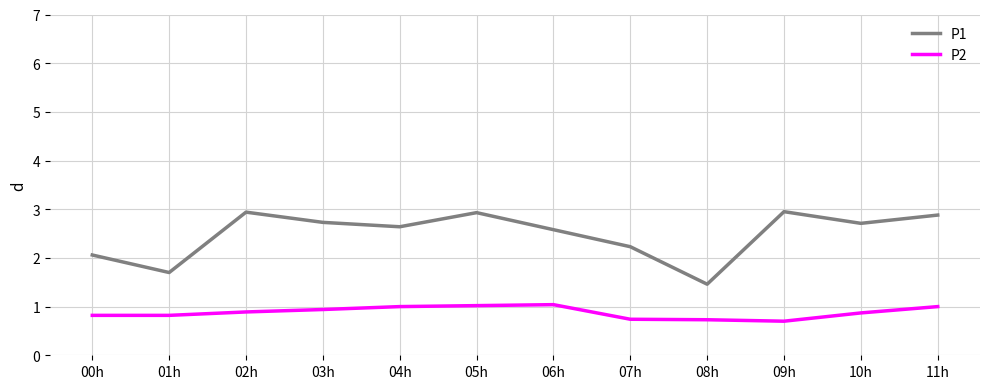

What value does the P1 series have at 09h?

3.0